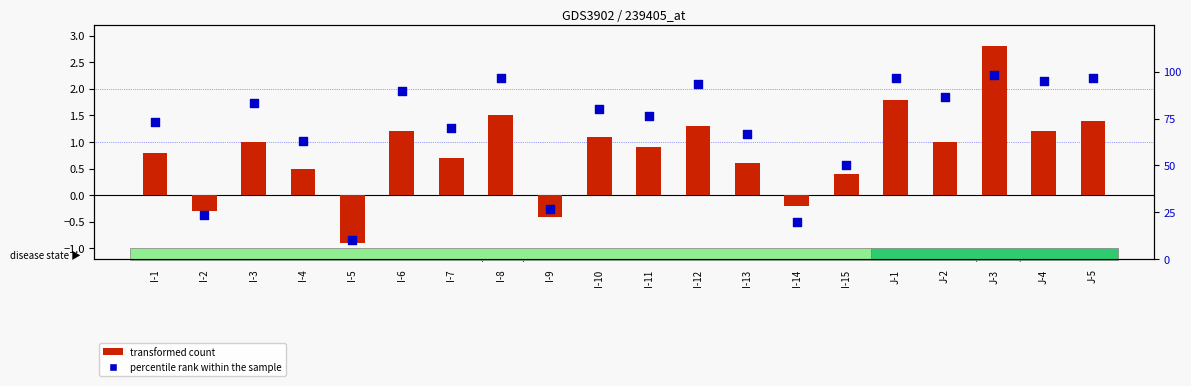

Which series reaches the maximum Y coordinate?

percentile rank within the sample